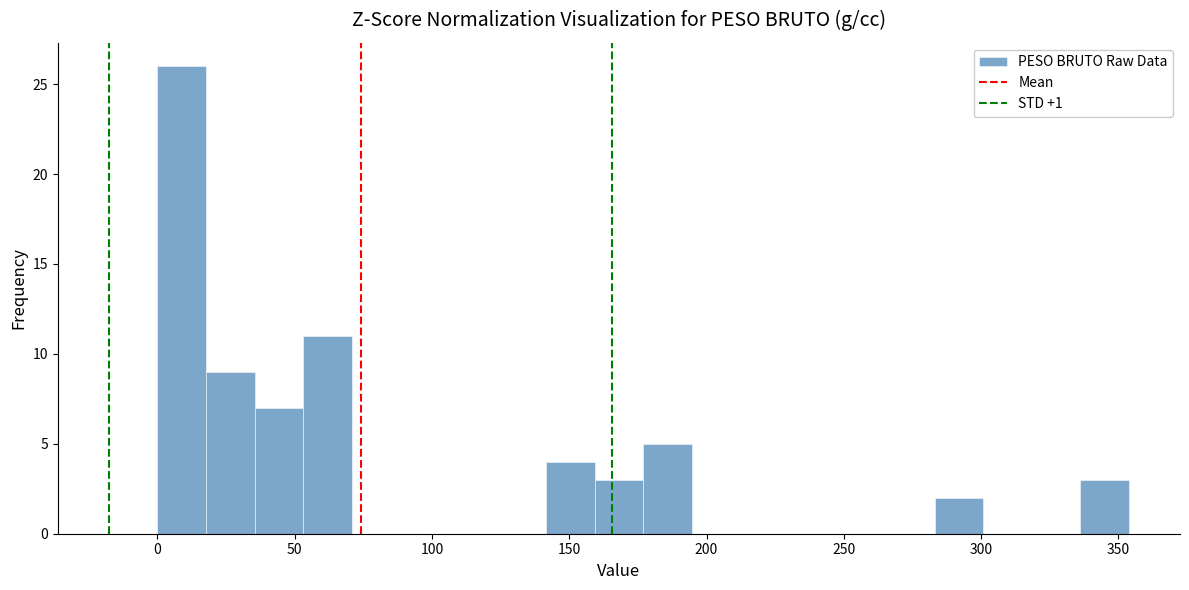

Around what value on the x-axis is the tallest bar? Give the approximate position of its centre, as read against the axis.

10